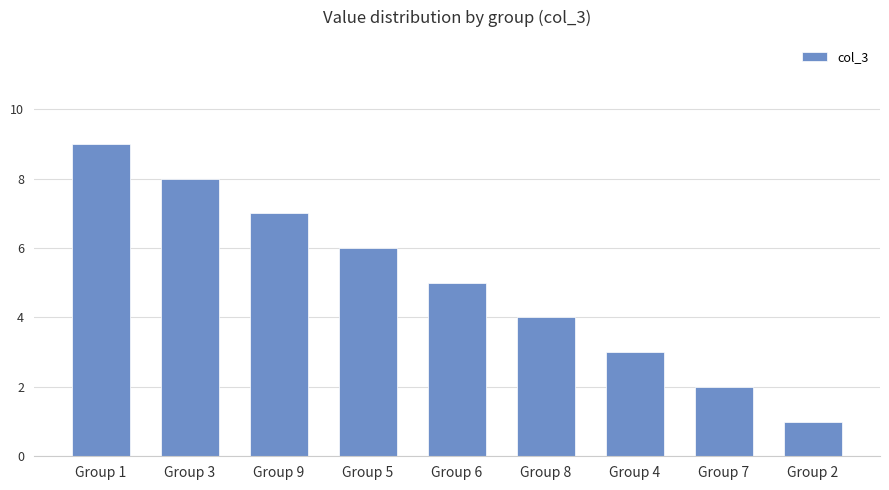

What is the label of the 9th bar from the right?

Group 1